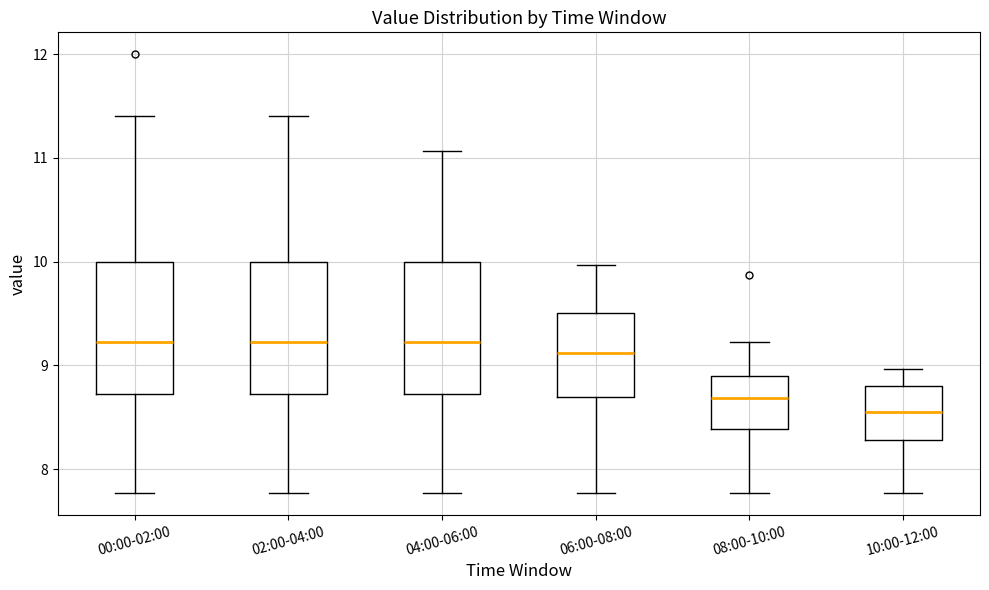

Where does the upper whisker of the box for 06:00-08:00 end on the y-axis? The values are not printed on the chart, so give them approximately, as read against the axis.

10.0